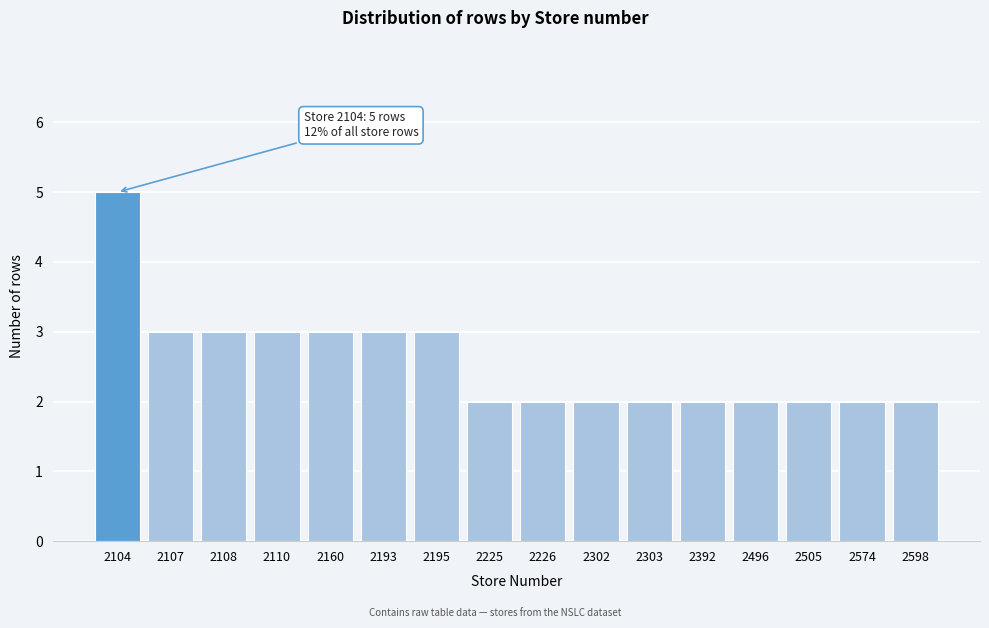

Reading right to left, what are all the values shown in this chart?

2598=2	2574=2	2505=2	2496=2	2392=2	2303=2	2302=2	2226=2	2225=2	2195=3	2193=3	2160=3	2110=3	2108=3	2107=3	2104=5